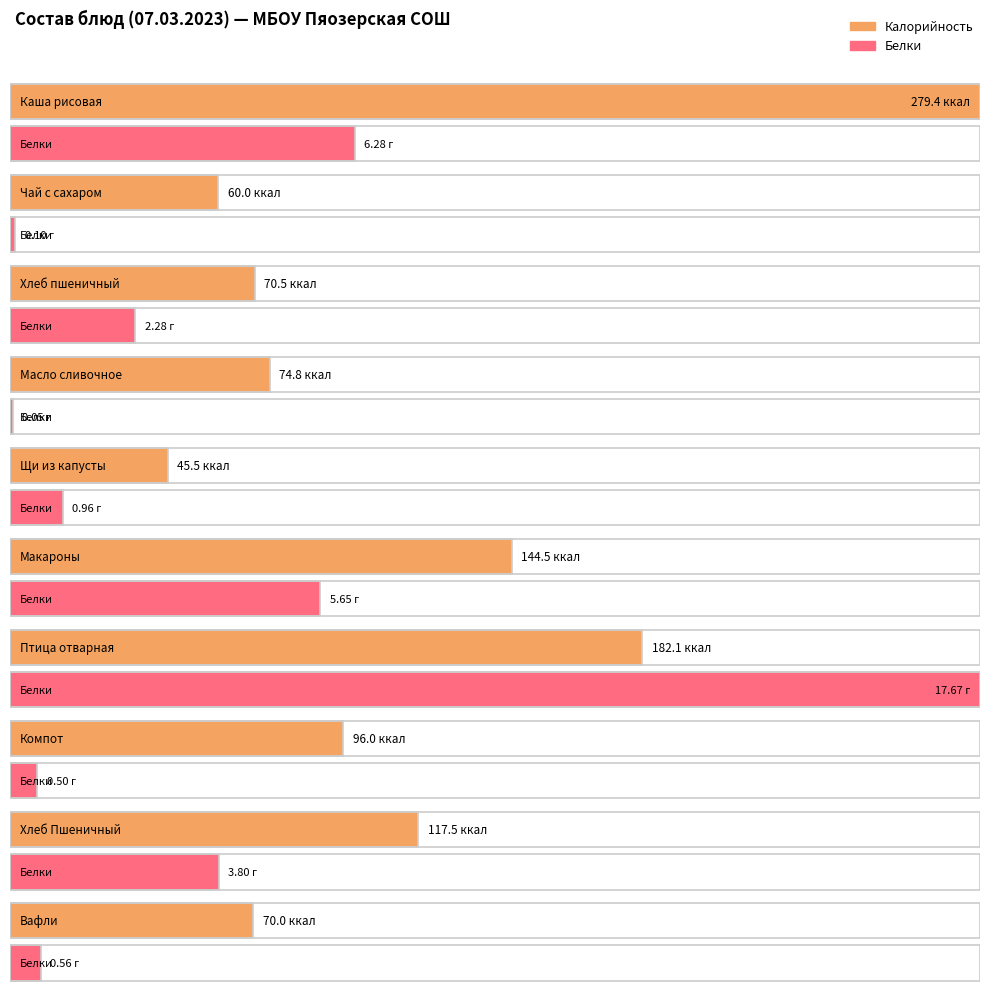

What is the label of the 7th bar from the right?

Масло сливочное